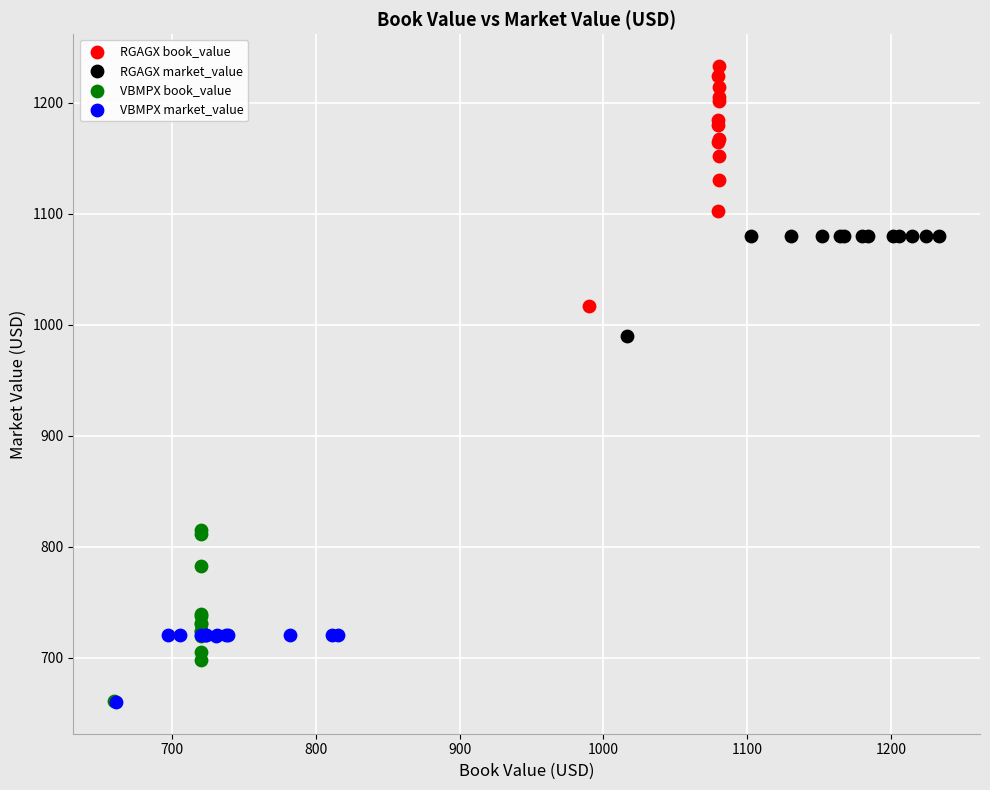

Which series has the largest Y range (max minus min)?

RGAGX book_value